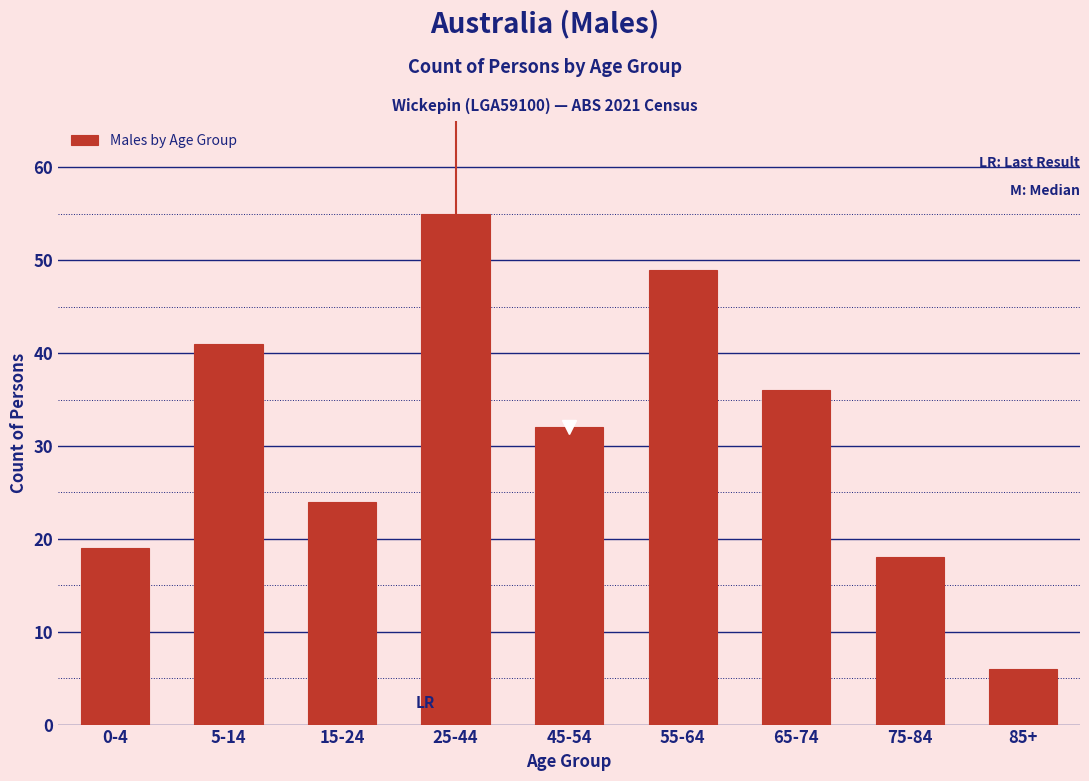

Reading right to left, extract all data points from this chart.

6	18	36	49	32	55	24	41	19